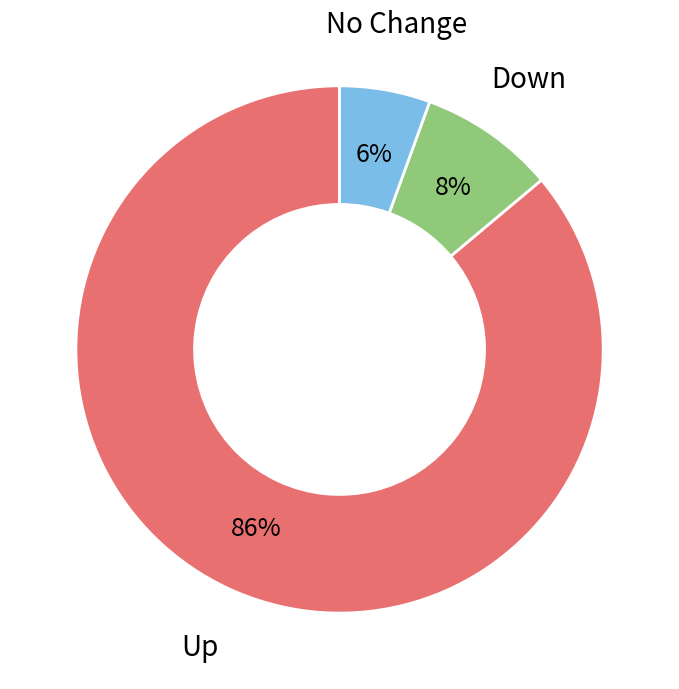

How many segments does this pie chart have?

3